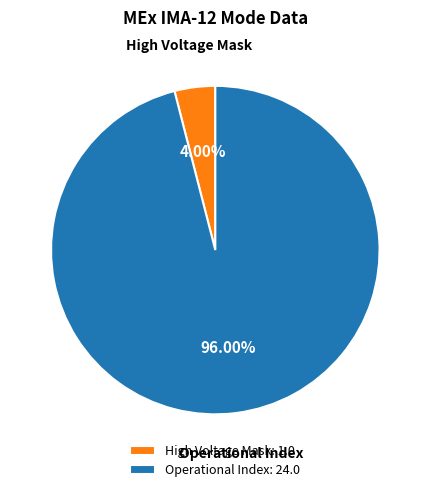

Rank the categories by value from highest to lowest.

Operational Index: 24.0, High Voltage Mask: 1.0